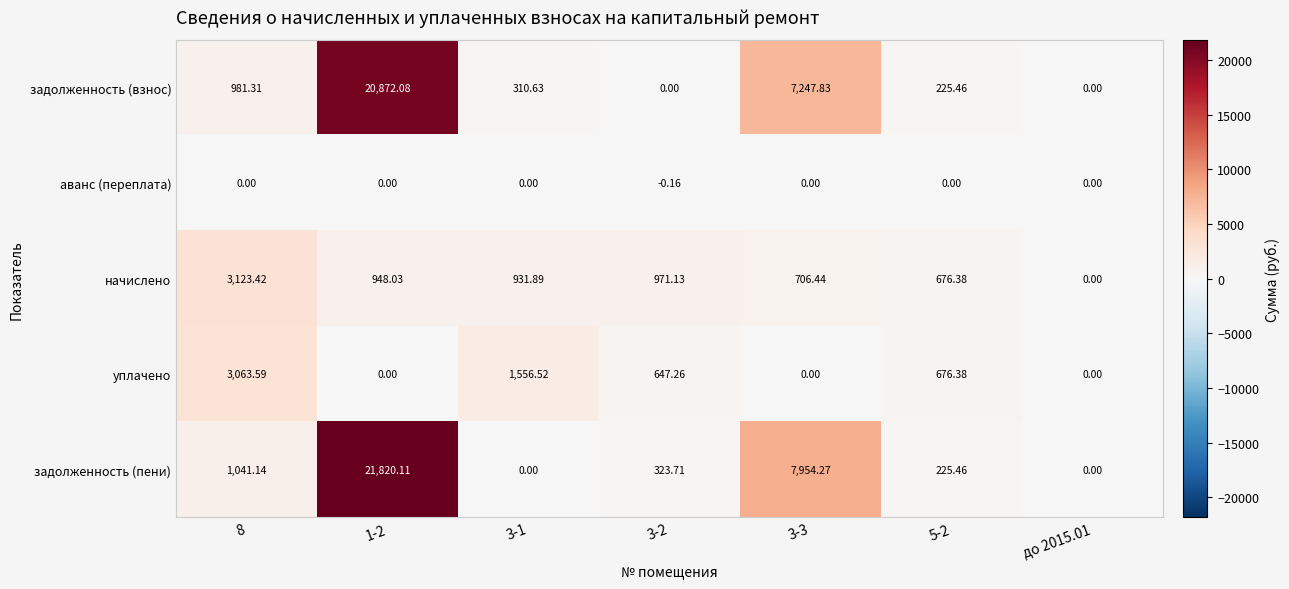

Rank the series by their maximum value, from lowest to highest.

аванс (переплата), уплачено, начислено, задолженность (взнос), задолженность (пени)